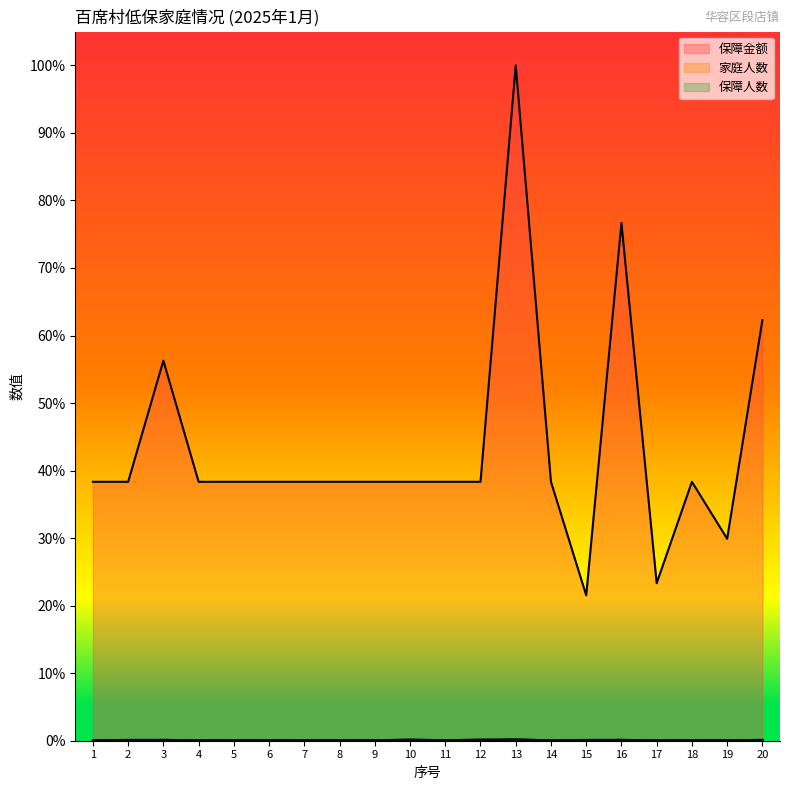

Between 2 and 18, which series saw the biggest shift?

家庭人数